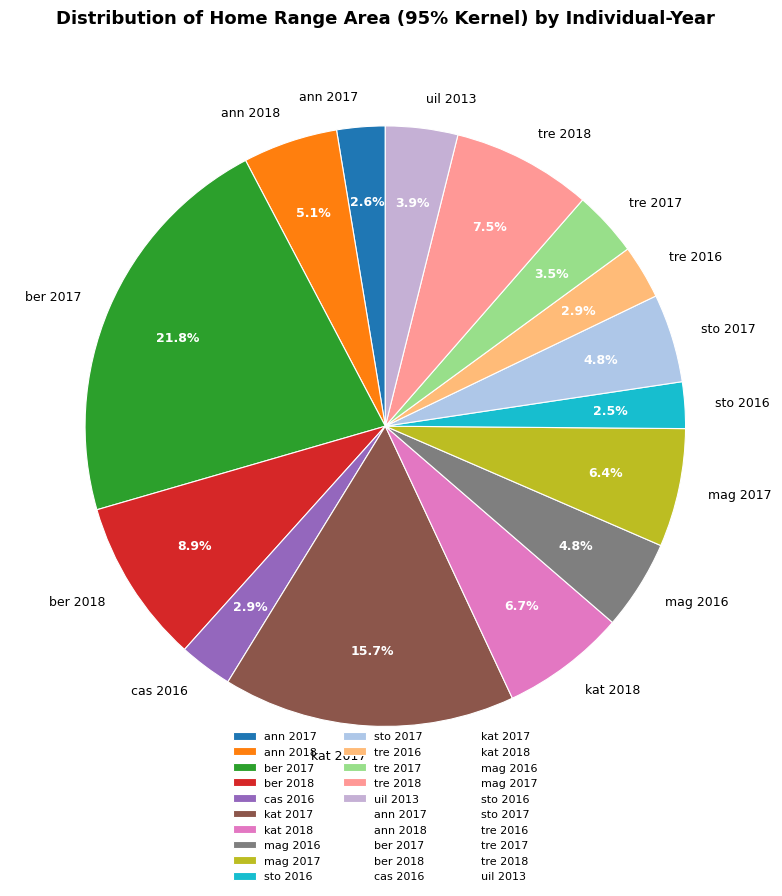

What is the ratio of the value at tre 2018 to the value at mag 2017?

1.2